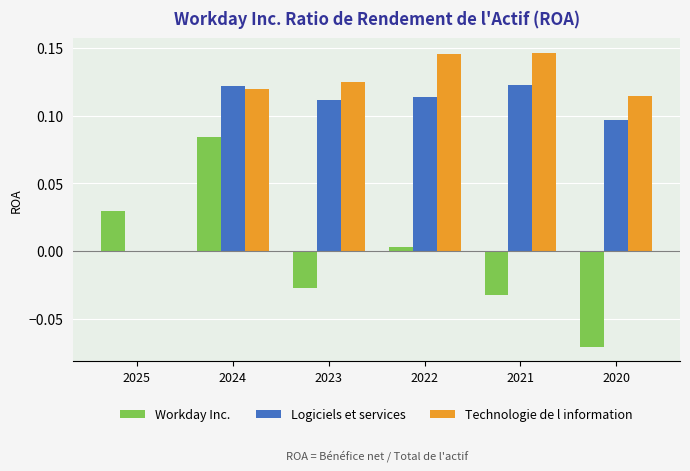

How many groups of bars are there?

6